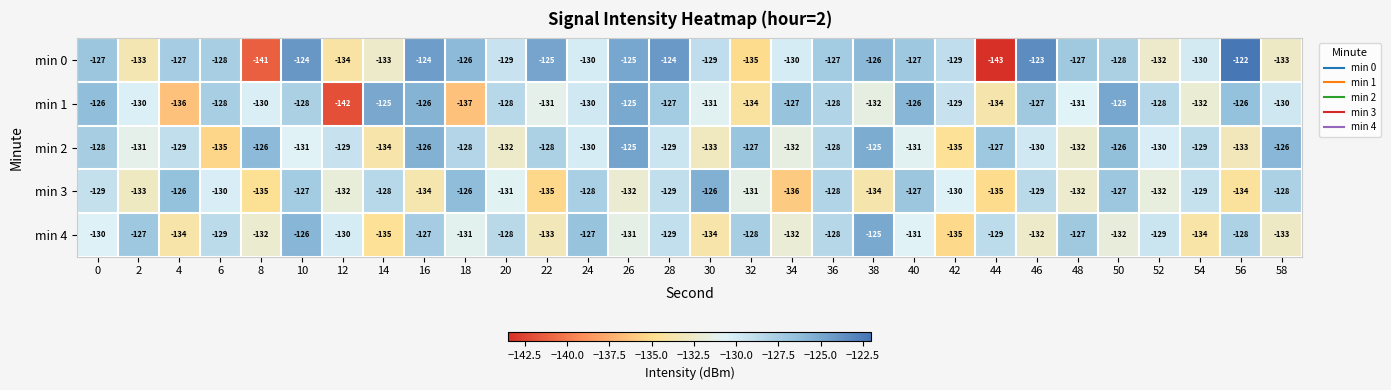

Which category has the highest value across all series?

56